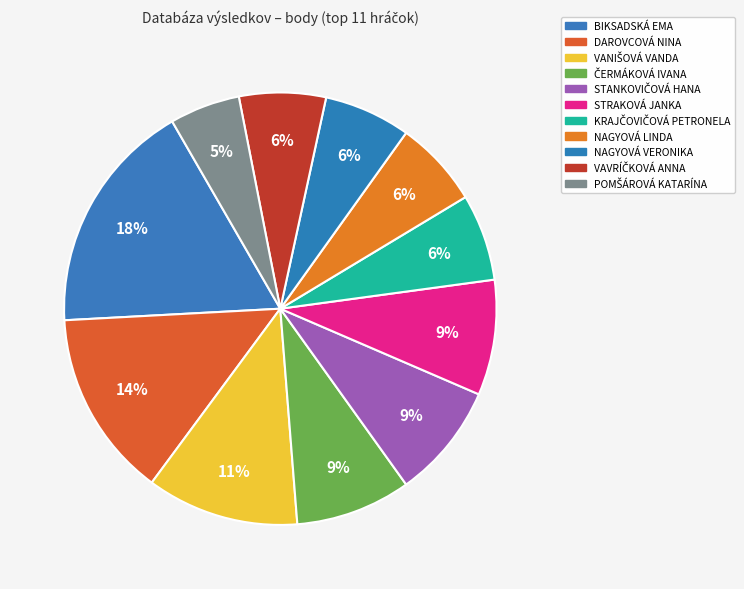

How many segments does this pie chart have?

11